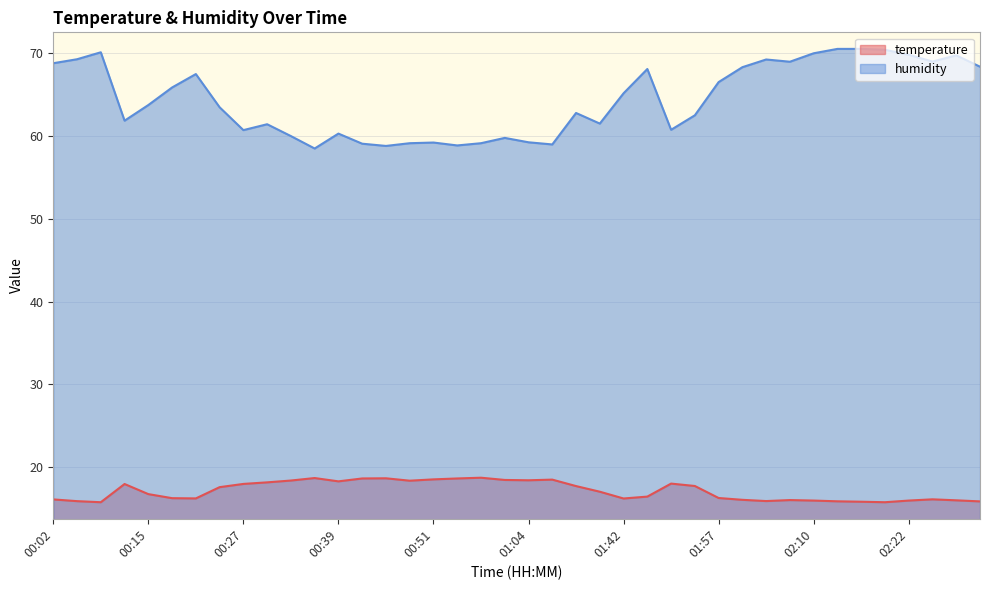

Reading left to right, extract all data points from this chart.

temperature: 16.1	15.9	15.8	18.0	16.8	16.3	16.2	17.6	18.0	18.2	18.4	18.7	18.3	18.6	18.7	18.4	18.5	18.6	18.7	18.5	18.4	18.5	17.7	17.1	16.2	16.5	18.0	17.7	16.3	16.1	15.9	16.0	16.0	15.9	15.8	15.8	16.0	16.1	16.0	15.9
humidity: 68.8	69.3	70.1	61.9	63.8	65.9	67.5	63.5	60.7	61.4	60.0	58.5	60.3	59.1	58.8	59.1	59.2	58.9	59.1	59.8	59.2	59.0	62.8	61.5	65.2	68.1	60.8	62.5	66.5	68.3	69.2	69.0	70.0	70.5	70.5	70.4	69.8	69.0	69.8	68.4